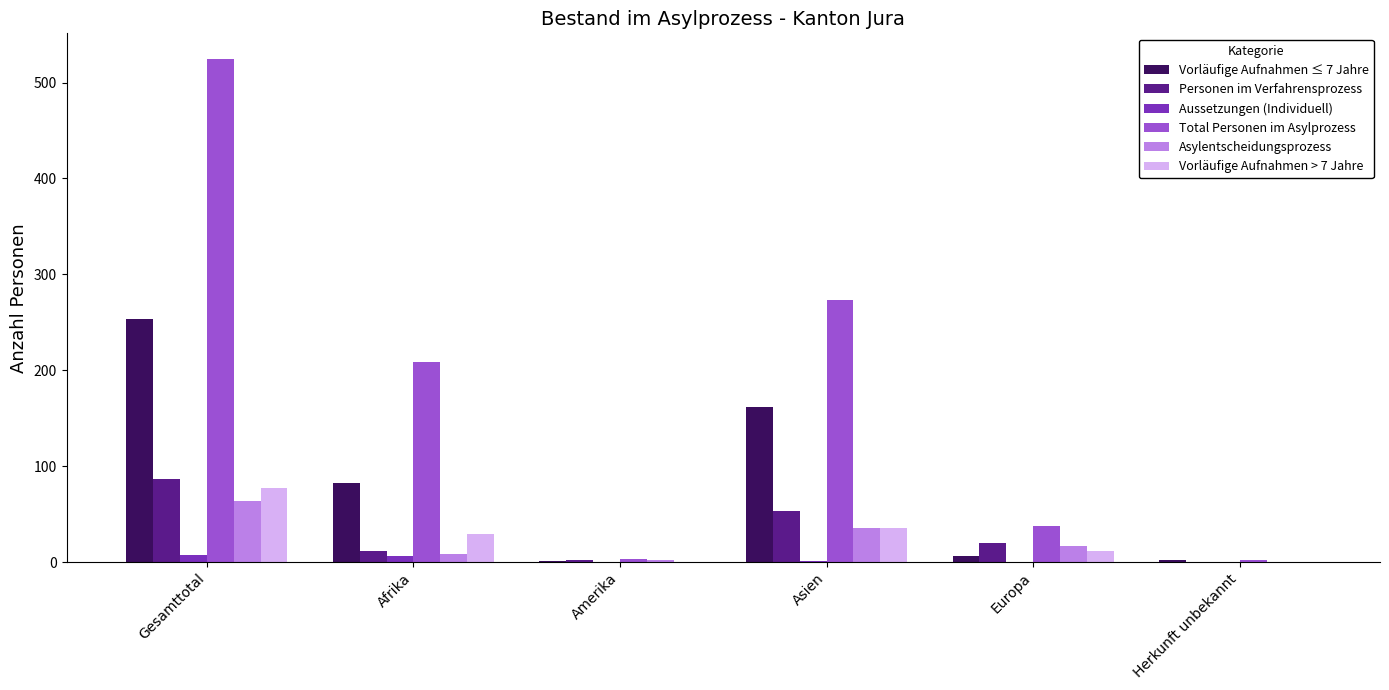

Where does the Total Personen im Asylprozess series first go above 209?

Gesamttotal